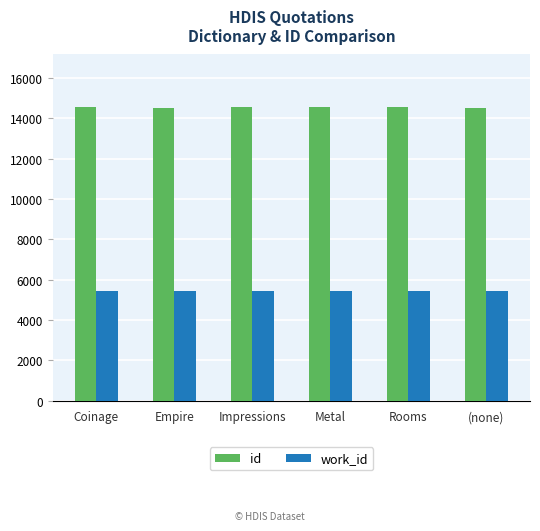

What is the spread (max minus min) of values at Impressions?

9108